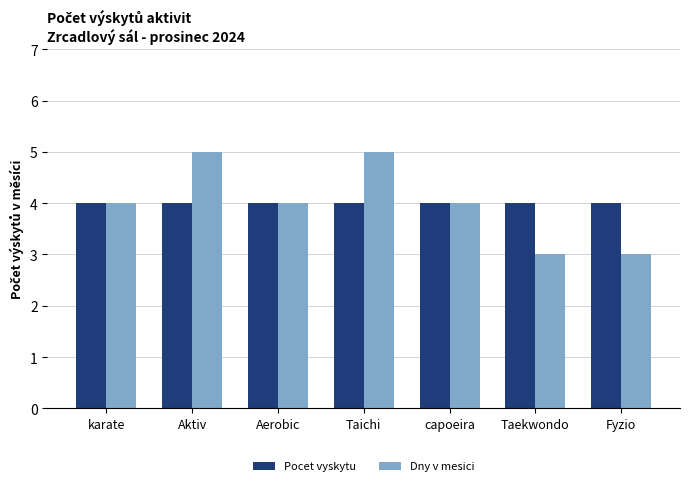

What are all the series names shown in the legend?

Pocet vyskytu, Dny v mesici